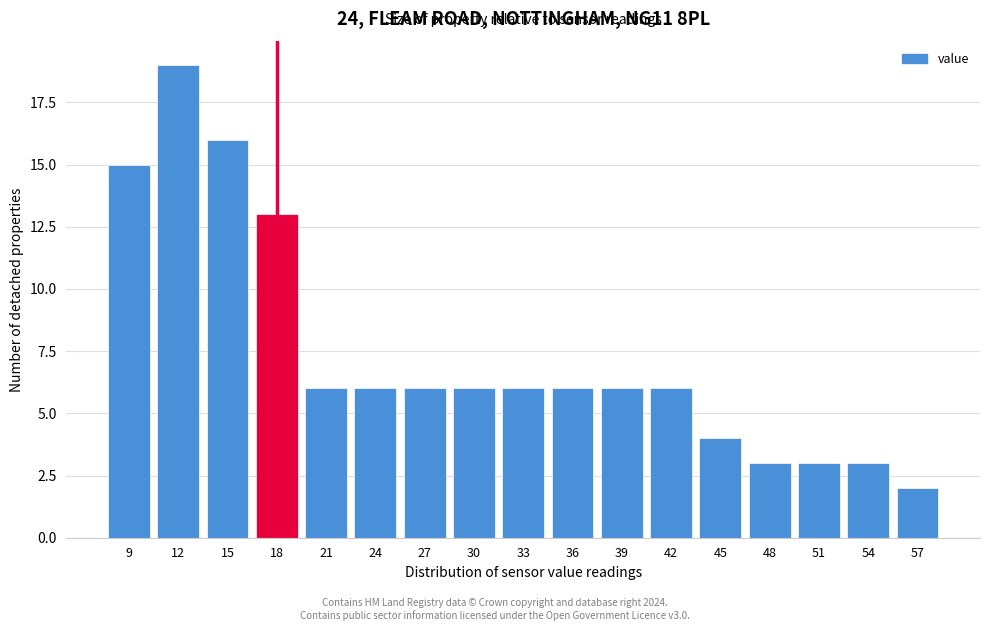

Reading right to left, list all the values displayed in this chart.

57=2	54=3	51=3	48=3	45=4	42=6	39=6	36=6	33=6	30=6	27=6	24=6	21=6	18=13	15=16	12=19	9=15